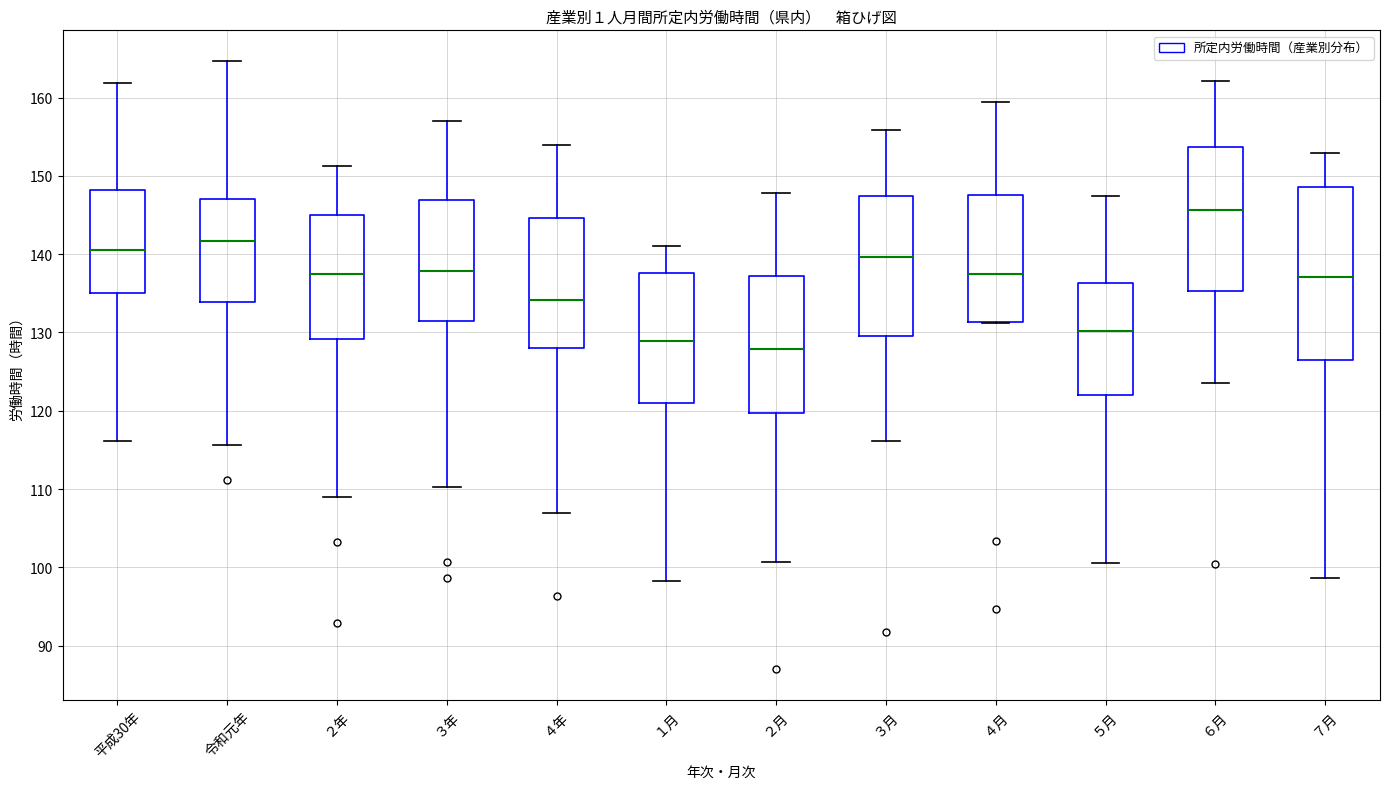

Reading left to right, transcribe this box plot: for each box, give where its median line is, the range the box spans, and where its two whiskers end, as read against the y-axis. The values are not printed on the chart, so give them approximately, as read against the axis.

平成30年: median 141, box 135 to 148, whiskers 116 to 162
令和元年: median 142, box 134 to 147, whiskers 116 to 165
２年: median 138, box 129 to 145, whiskers 109 to 151
３年: median 138, box 132 to 147, whiskers 110 to 157
４年: median 134, box 128 to 145, whiskers 107 to 154
１月: median 129, box 121 to 138, whiskers 98 to 141
２月: median 128, box 120 to 137, whiskers 101 to 148
３月: median 140, box 130 to 147, whiskers 116 to 156
４月: median 137, box 131 to 148, whiskers 131 to 159
５月: median 130, box 122 to 136, whiskers 101 to 147
６月: median 146, box 135 to 154, whiskers 124 to 162
７月: median 137, box 126 to 149, whiskers 99 to 153